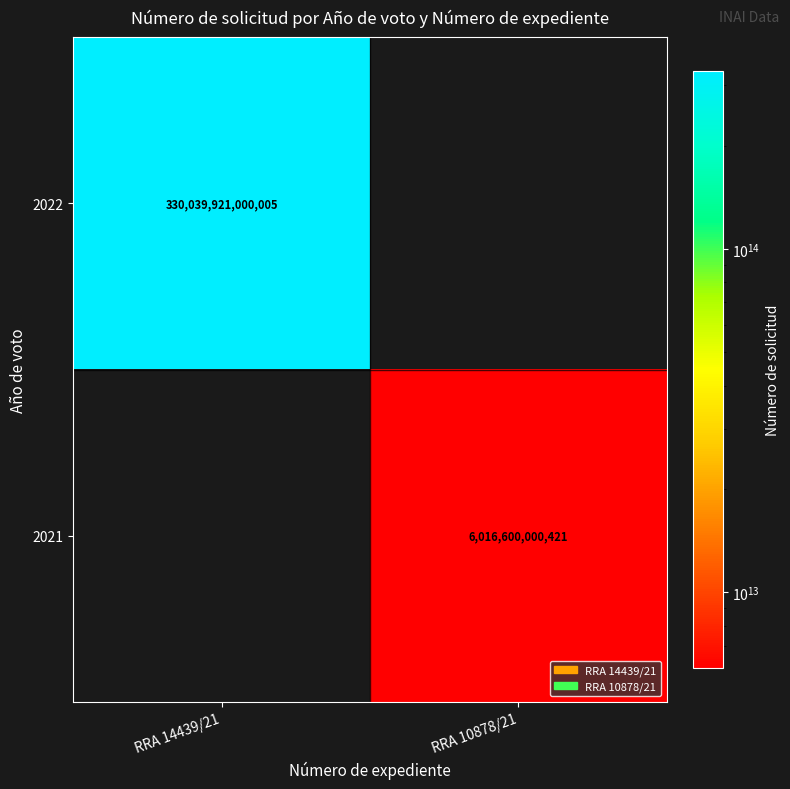

Is it true that 2022 equals 565757826866320 at RRA 14439/21?

False